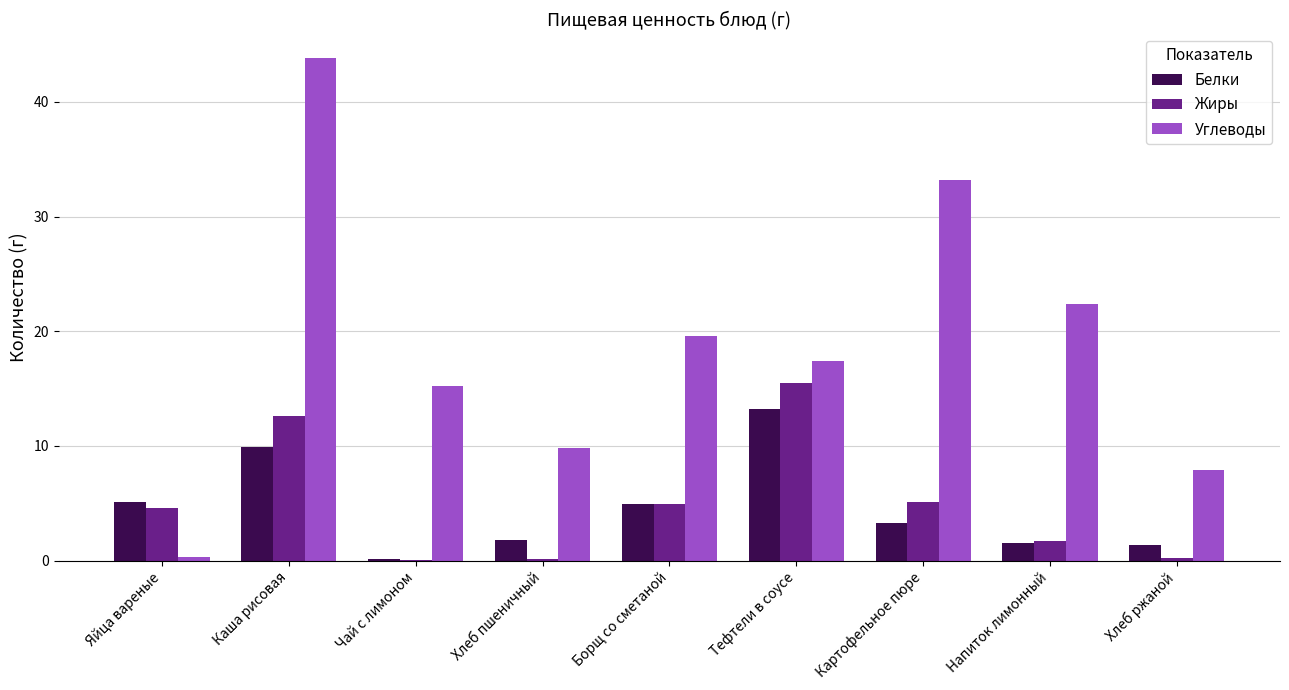

What is the sum of all Белки values?

41.1